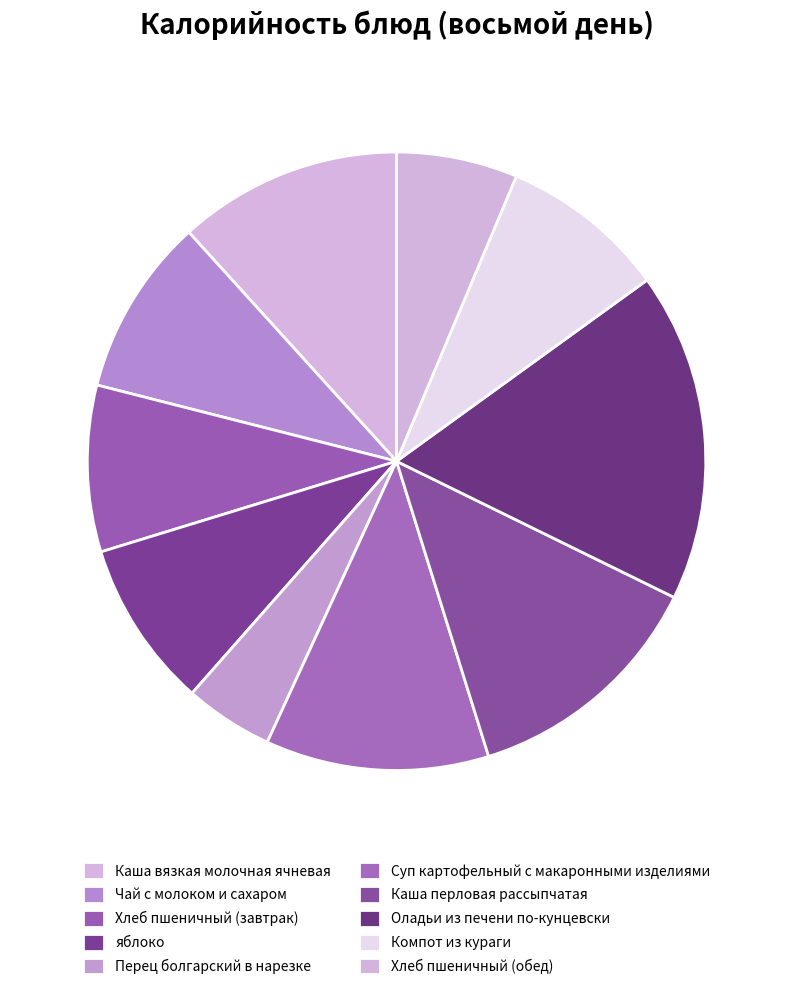

To the nearest percent, what percentage of the pie is Хлеб пшеничный (завтрак)?

9%